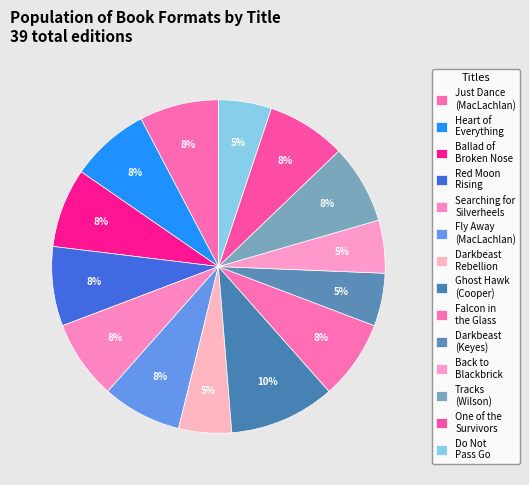

How many slices are in this pie chart?

14